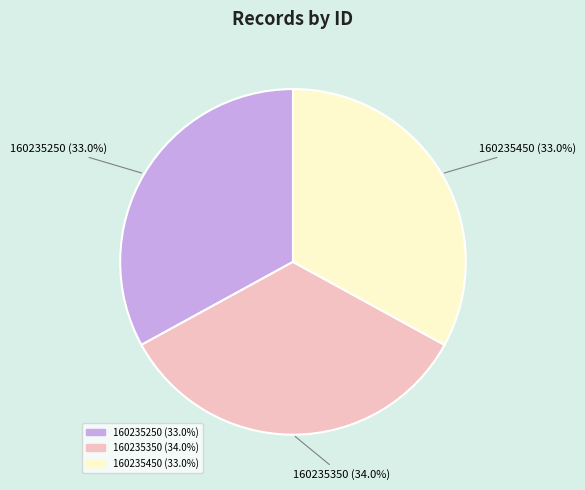

Is there a majority slice in this chart?

No